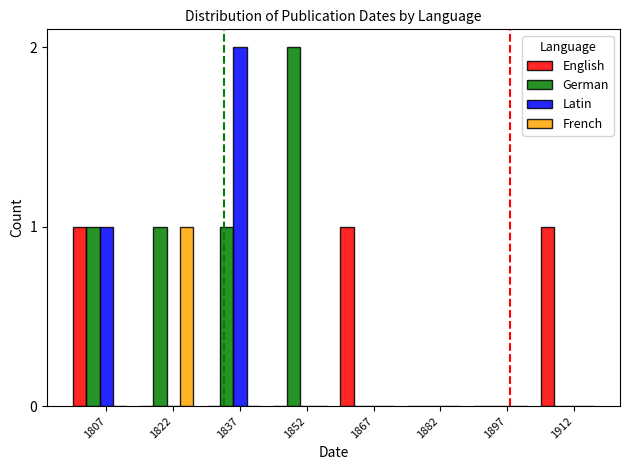

Which series has the largest total across all categories?

German